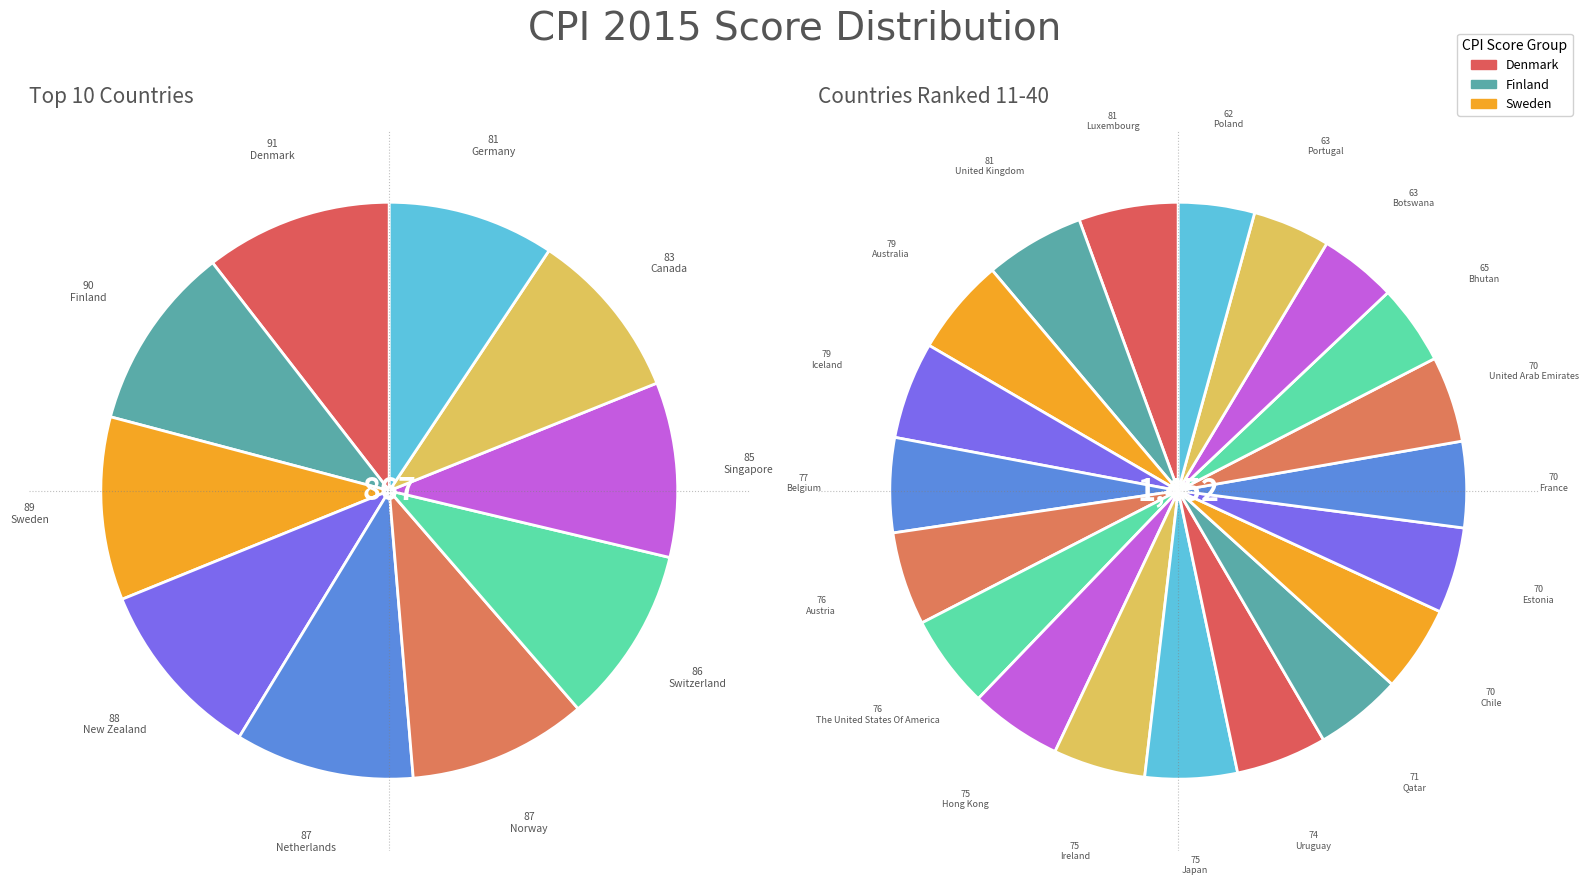

What percentage is the Singapore slice, to the nearest percent?

10%